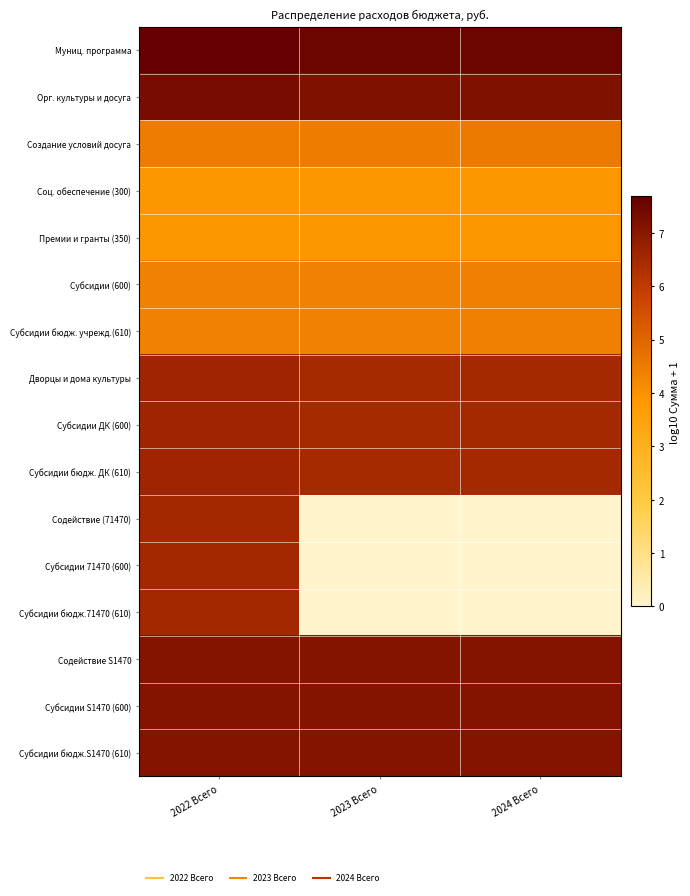

Reading left to right, what are all the values shown in this chart?

Муниц. программа: 2022 Всего=7.7	2023 Всего=7.5	2024 Всего=7.5
Орг. культуры и досуга: 2022 Всего=7.3	2023 Всего=7.2	2024 Всего=7.2
Создание условий досуга: 2022 Всего=4.5	2023 Всего=4.5	2024 Всего=4.5
Соц. обеспечение (300): 2022 Всего=3.9	2023 Всего=3.9	2024 Всего=3.9
Премии и гранты (350): 2022 Всего=3.9	2023 Всего=3.9	2024 Всего=3.9
Субсидии (600): 2022 Всего=4.4	2023 Всего=4.4	2024 Всего=4.4
Субсидии бюдж. учрежд.(610): 2022 Всего=4.4	2023 Всего=4.4	2024 Всего=4.4
Дворцы и дома культуры: 2022 Всего=6.6	2023 Всего=6.5	2024 Всего=6.5
Субсидии ДК (600): 2022 Всего=6.6	2023 Всего=6.5	2024 Всего=6.5
Субсидии бюдж. ДК (610): 2022 Всего=6.6	2023 Всего=6.5	2024 Всего=6.5
Содействие (71470): 2022 Всего=6.5	2023 Всего=0.0	2024 Всего=0.0
Субсидии 71470 (600): 2022 Всего=6.5	2023 Всего=0.0	2024 Всего=0.0
Субсидии бюдж.71470 (610): 2022 Всего=6.5	2023 Всего=0.0	2024 Всего=0.0
Содействие S1470: 2022 Всего=7.1	2023 Всего=7.1	2024 Всего=7.1
Субсидии S1470 (600): 2022 Всего=7.1	2023 Всего=7.1	2024 Всего=7.1
Субсидии бюдж.S1470 (610): 2022 Всего=7.1	2023 Всего=7.1	2024 Всего=7.1